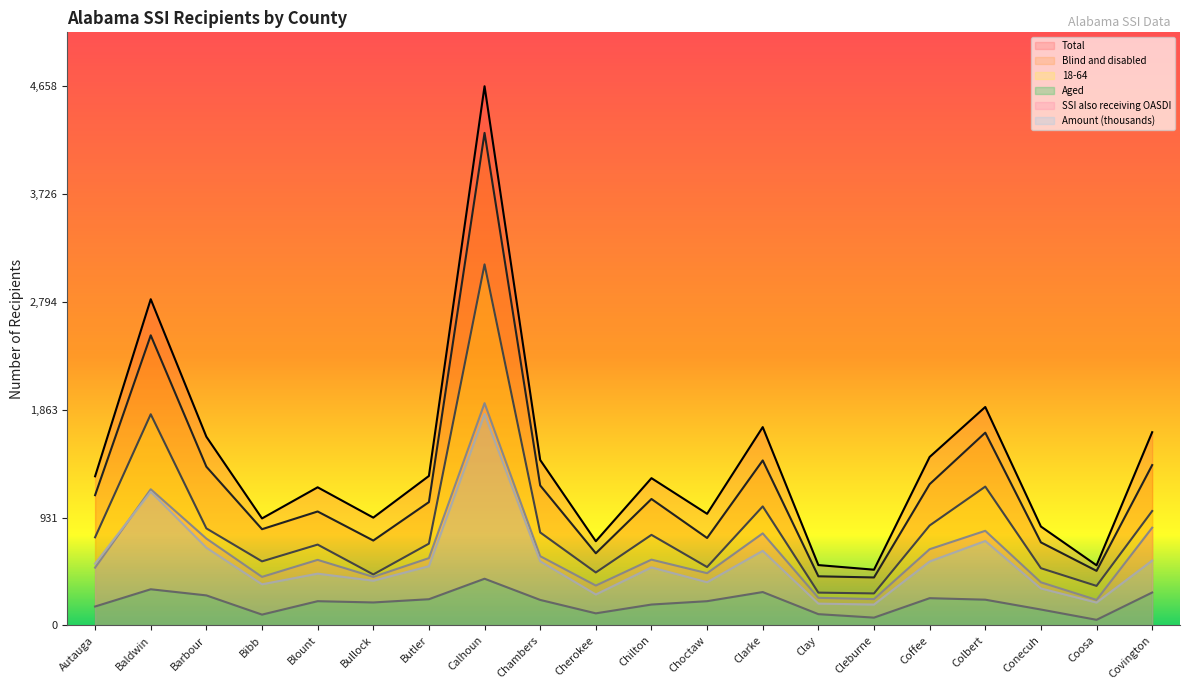

Is the value of Blind and disabled at Baldwin greater than the value of SSI also receiving OASDI at Clay?

Yes